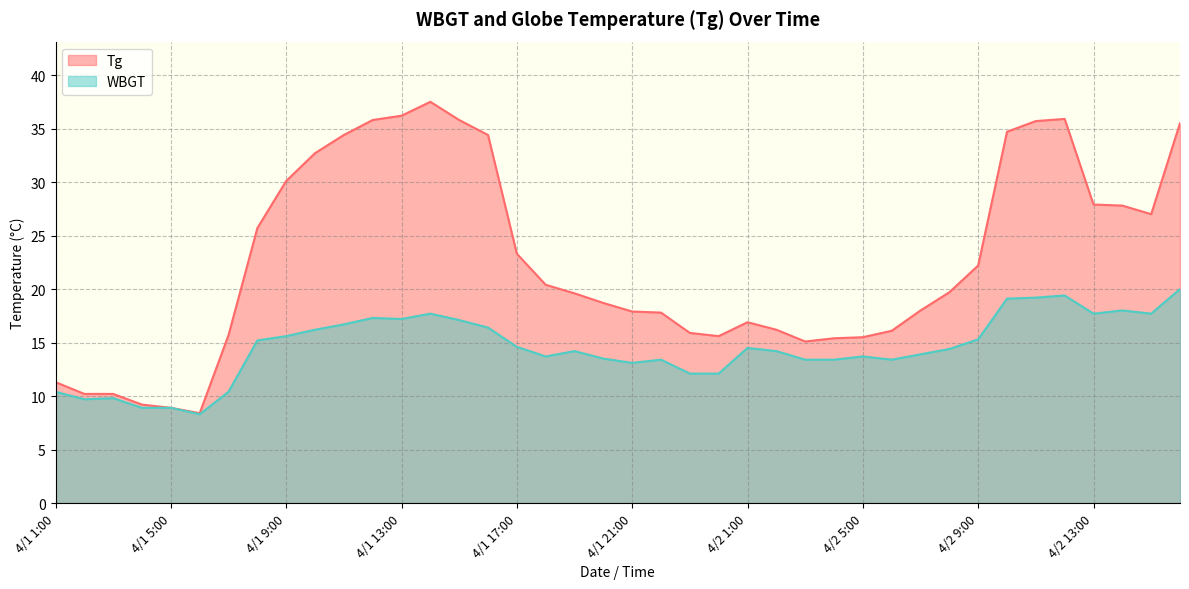

What is the minimum value shown in the chart?

8.3